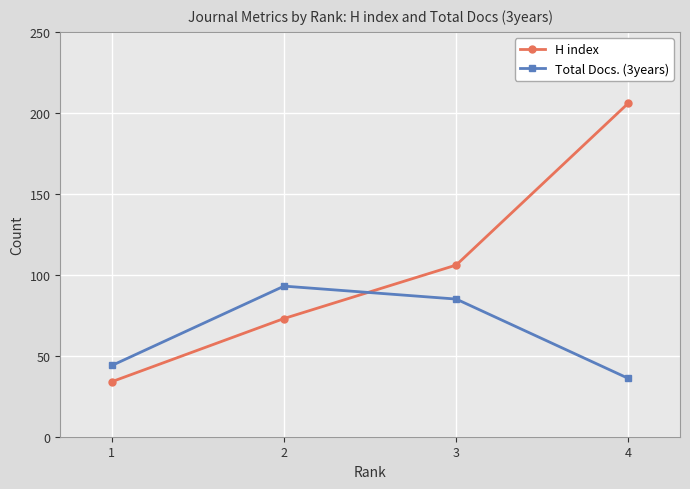

What value does the Total Docs. (3years) series have at 4?

36